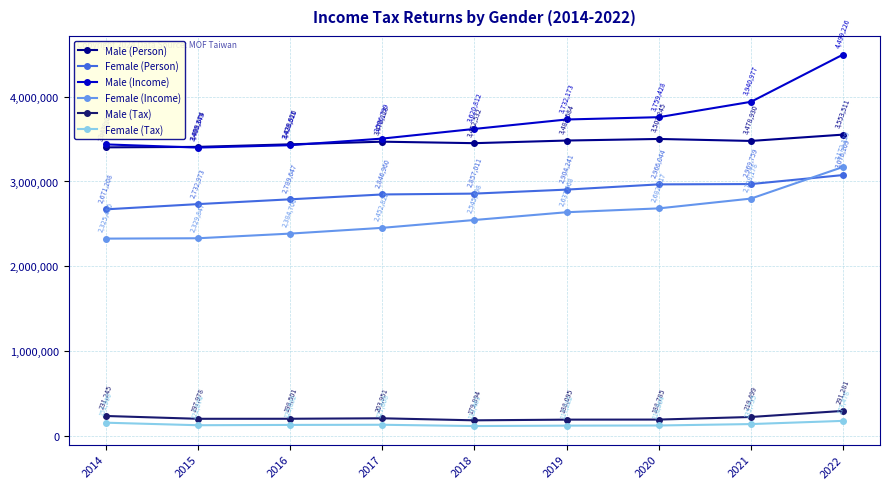

Which series has the widest spread of values?

Male (Income)